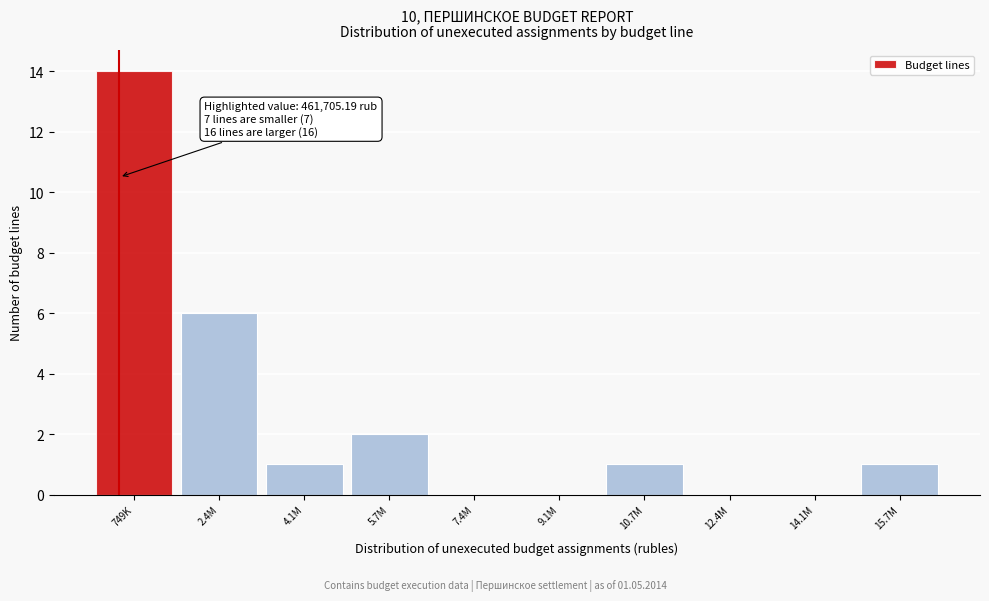

Reading right to left, list all the values displayed in this chart.

15.7M=1	14.1M=0	12.4M=0	10.7M=1	9.1M=0	7.4M=0	5.7M=2	4.1M=1	2.4M=6	749K=14